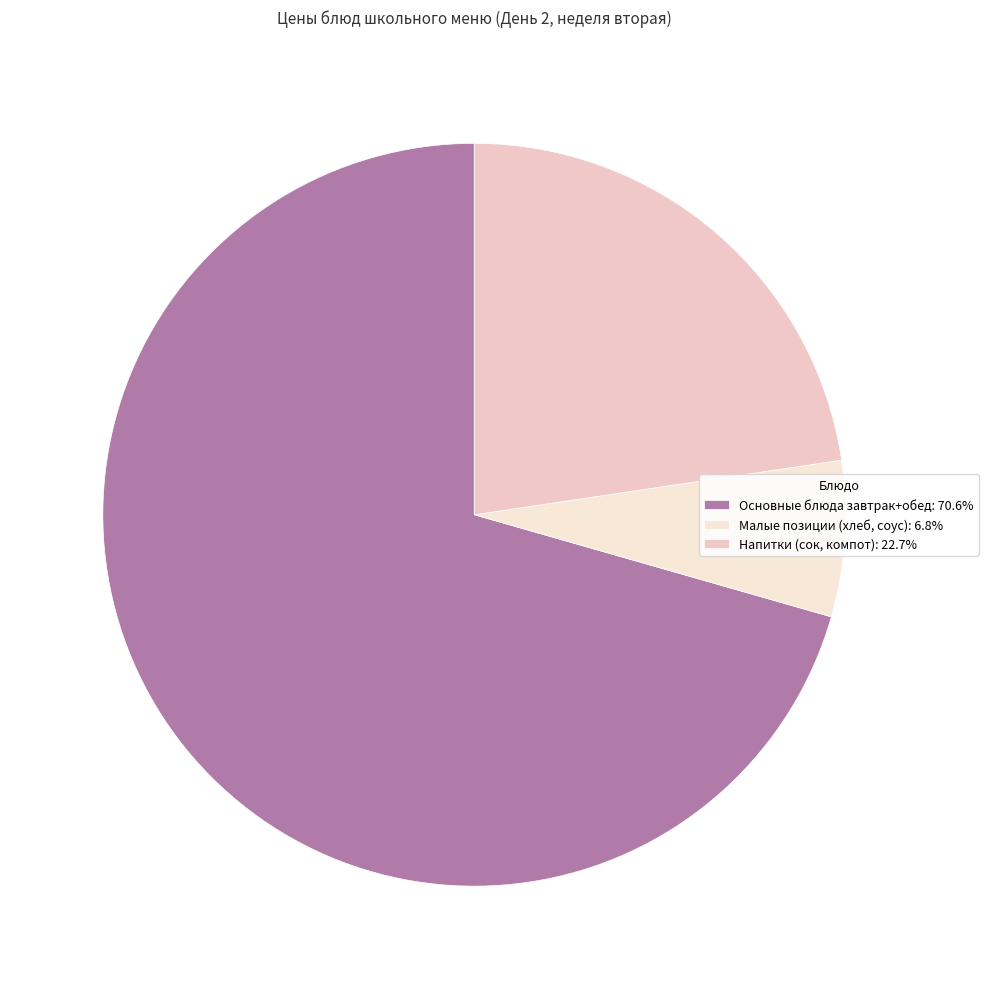

Is there any slice that represents more than half of the pie?

Yes